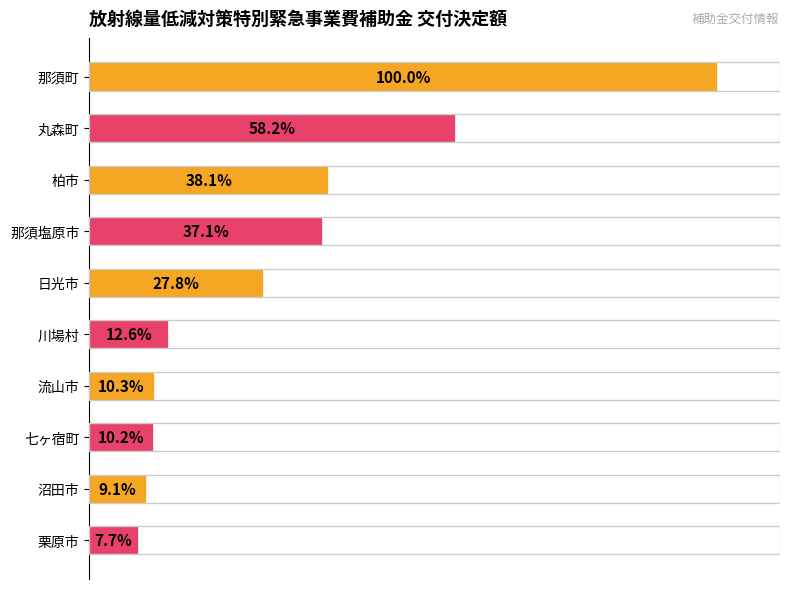

What is the label of the 8th bar from the bottom?

柏市